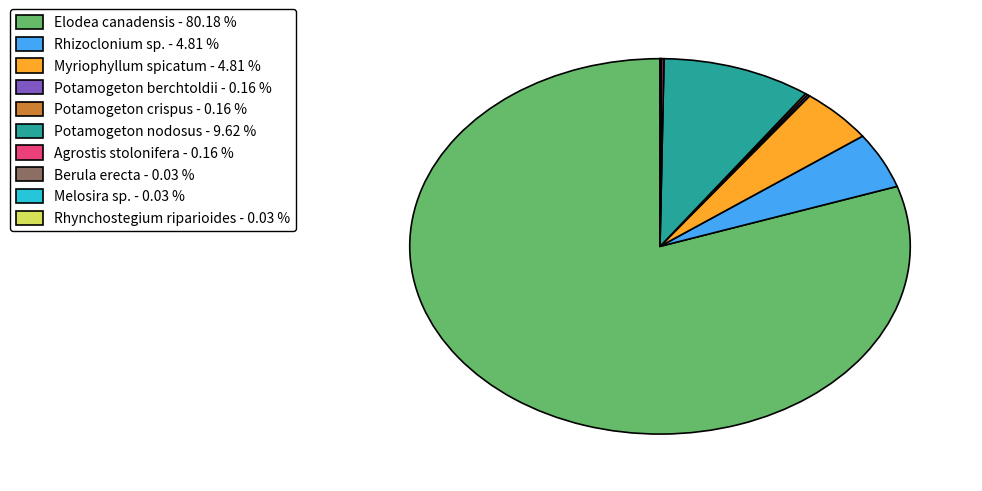

Is there any slice that represents more than half of the pie?

Yes